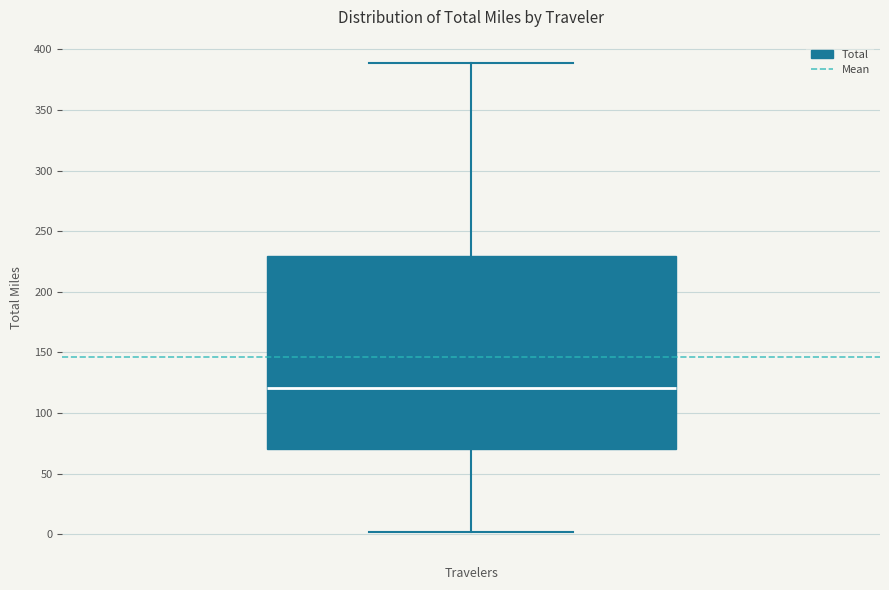

Transcribe this box plot: give where the median line is, the range the box spans, and where the two whiskers end, as read against the y-axis. The values are not printed on the chart, so give them approximately, as read against the axis.

median 120, box 70 to 230, whiskers 0 to 390